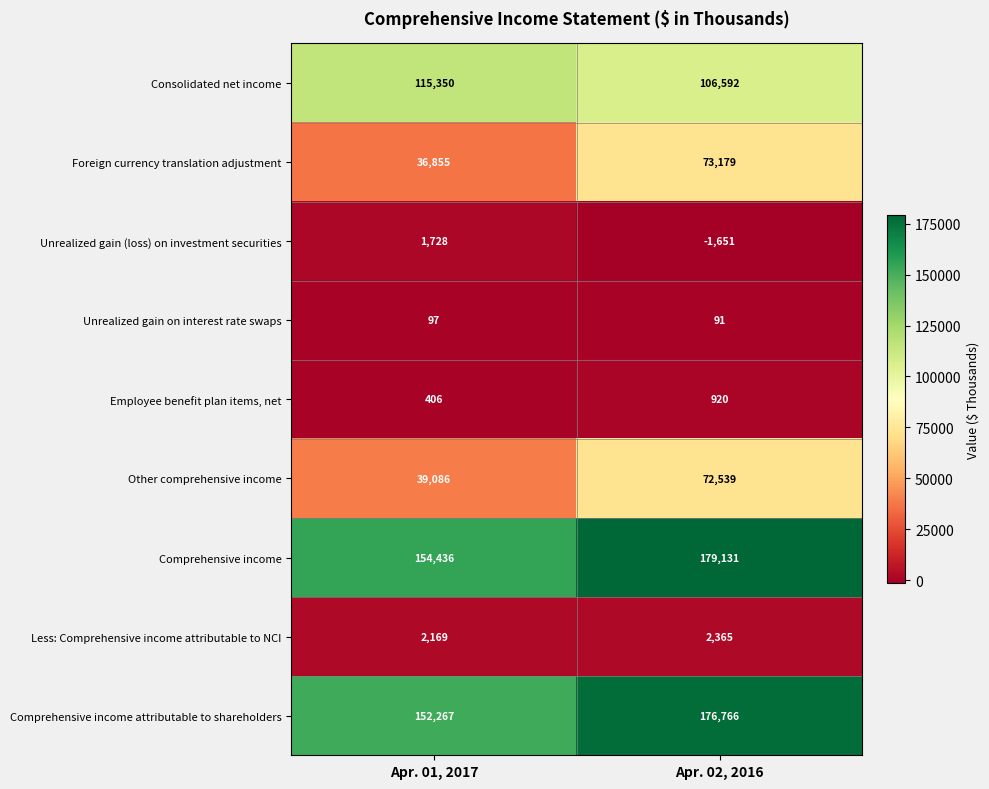

The value of Foreign currency translation adjustment at Apr. 01, 2017 is 36855. True or false?

True